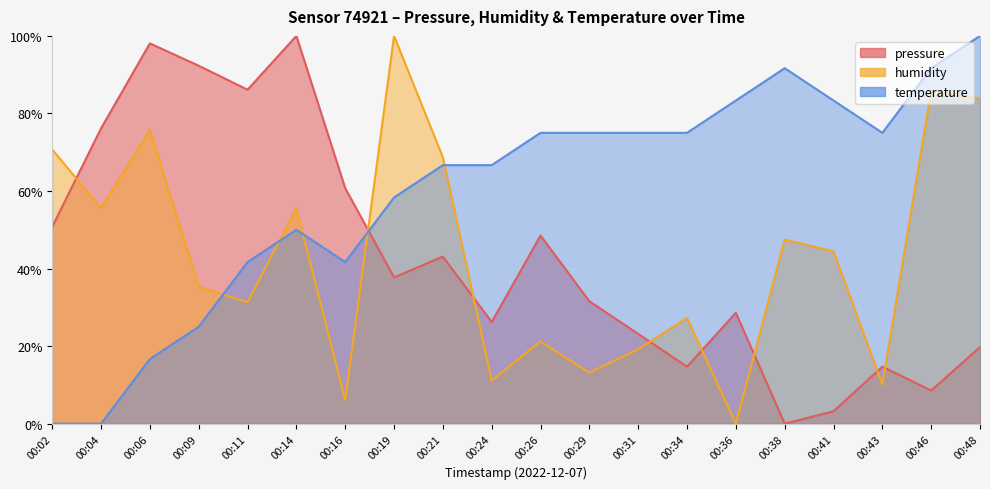

Rank the series by their maximum value, from highest to lowest.

pressure, humidity, temperature